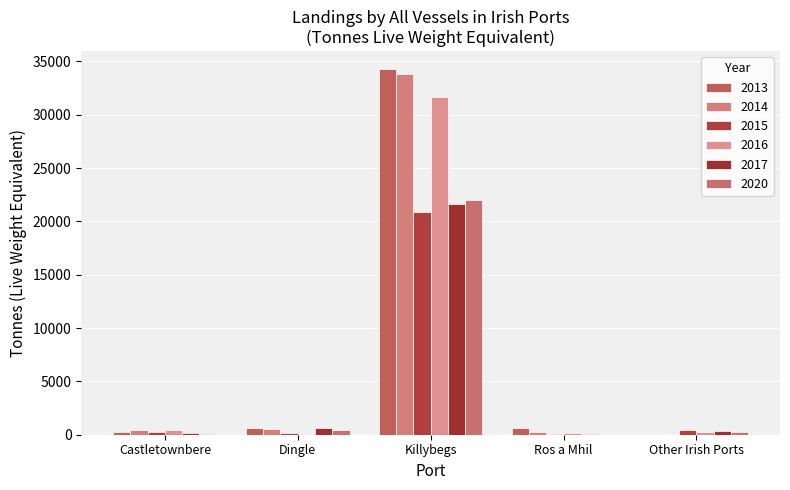

The 2015 series shows 867 at Other Irish Ports. True or false?

False